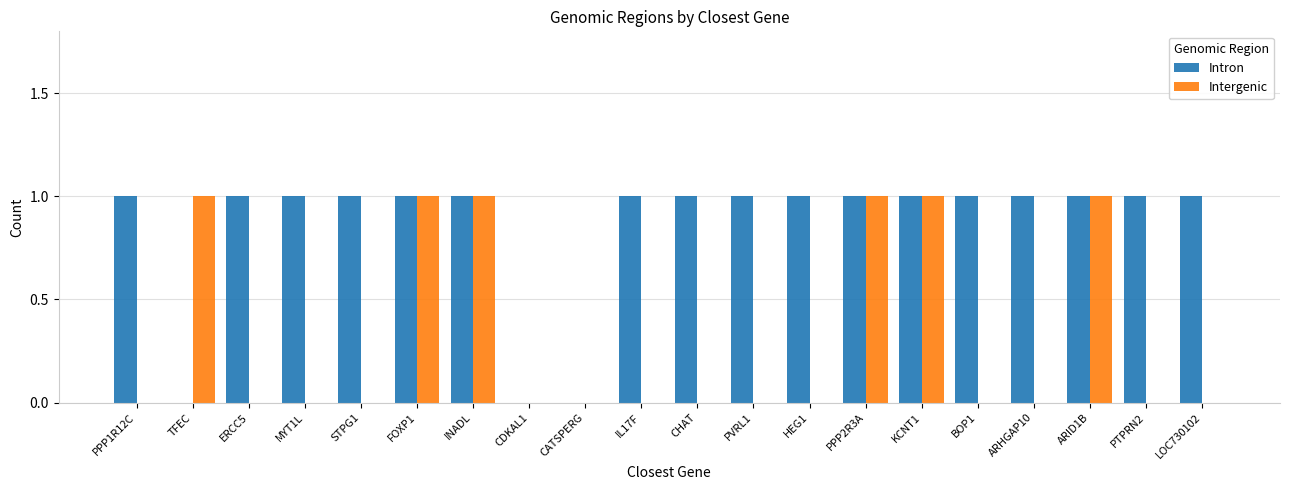

Reading right to left, extract all data points from this chart.

Intron: 1	1	1	1	1	1	1	1	1	1	1	0	0	1	1	1	1	1	0	1
Intergenic: 0	0	1	0	0	1	1	0	0	0	0	0	0	1	1	0	0	0	1	0